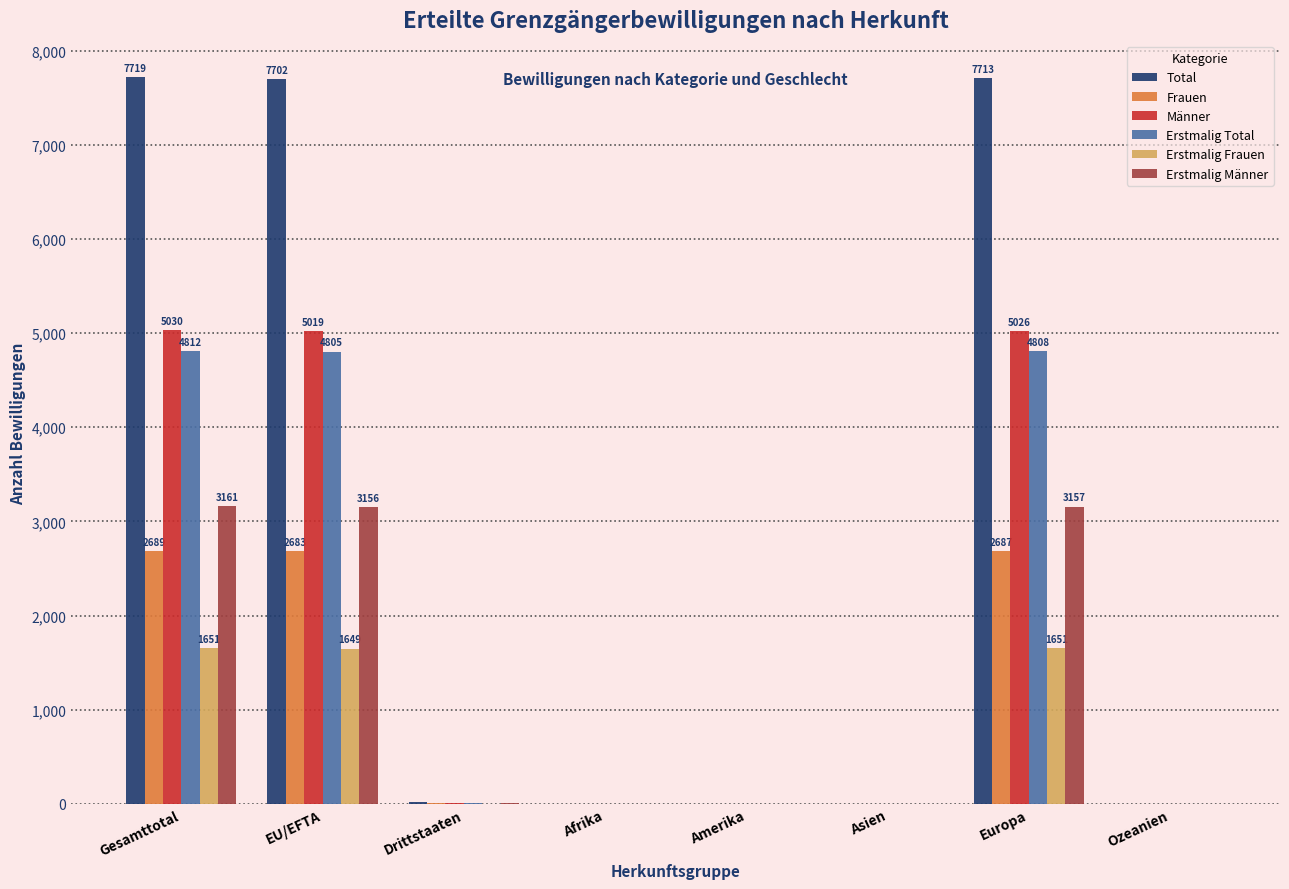

What value does the Total series have at Gesamttotal, to the nearest 10?

7720